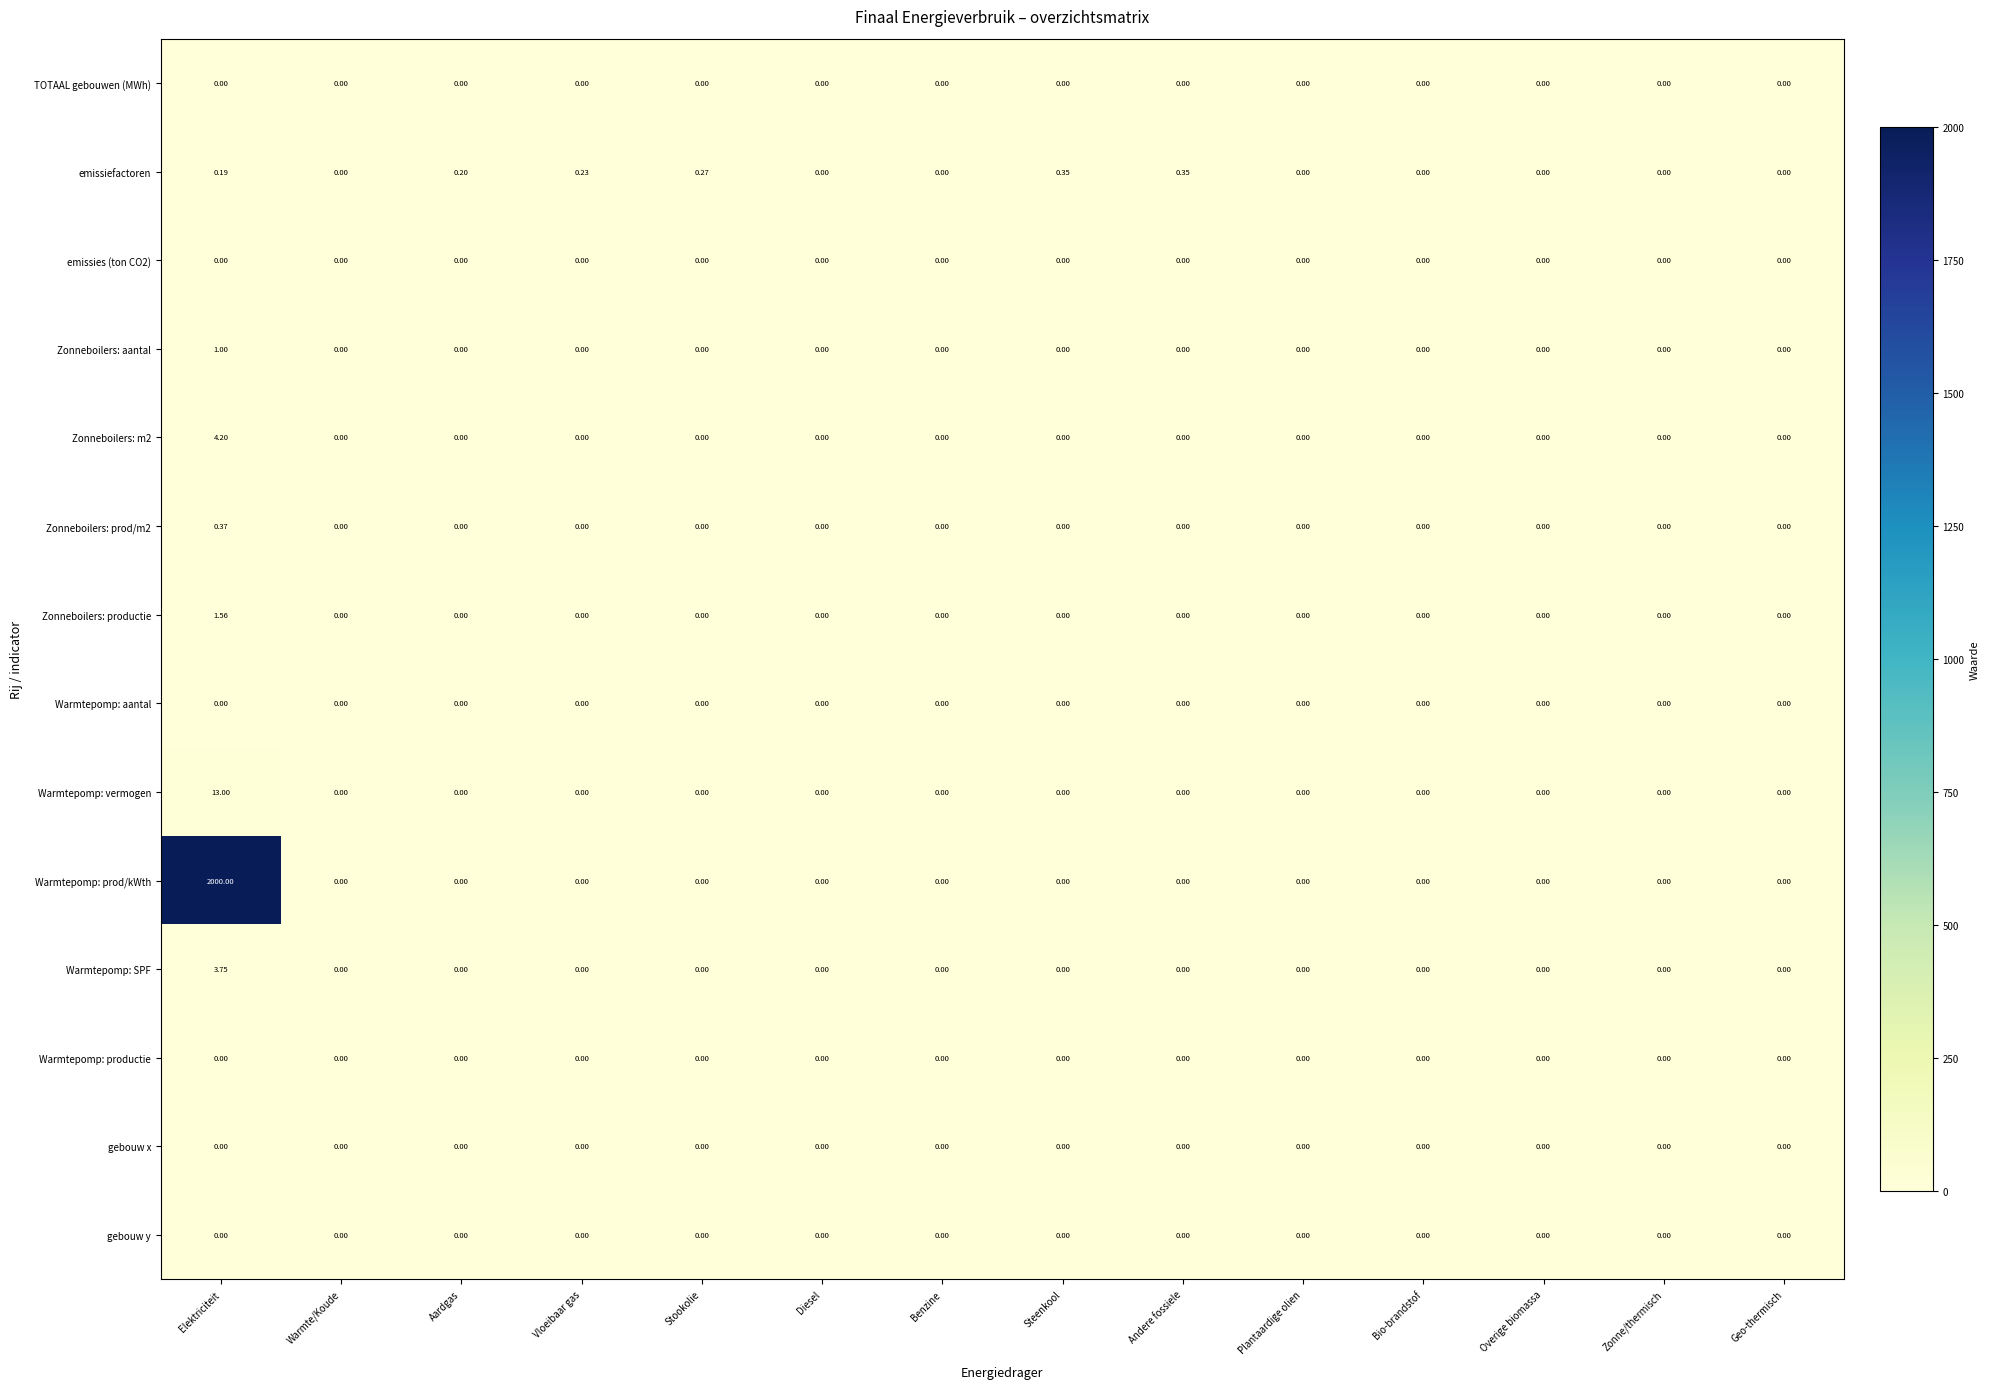

At which label does Warmtepomp: SPF reach its peak?

Elektriciteit